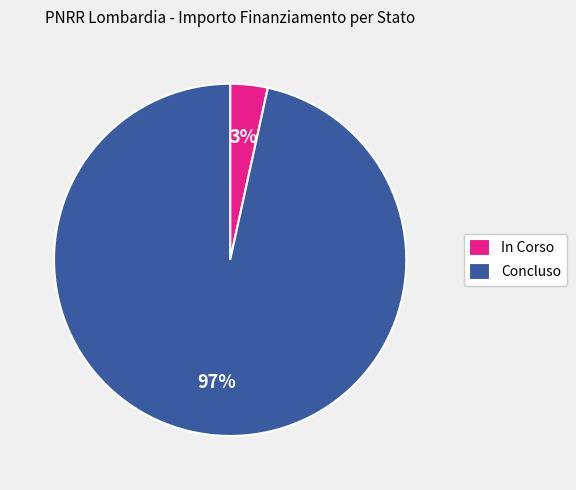

How many slices are in this pie chart?

2